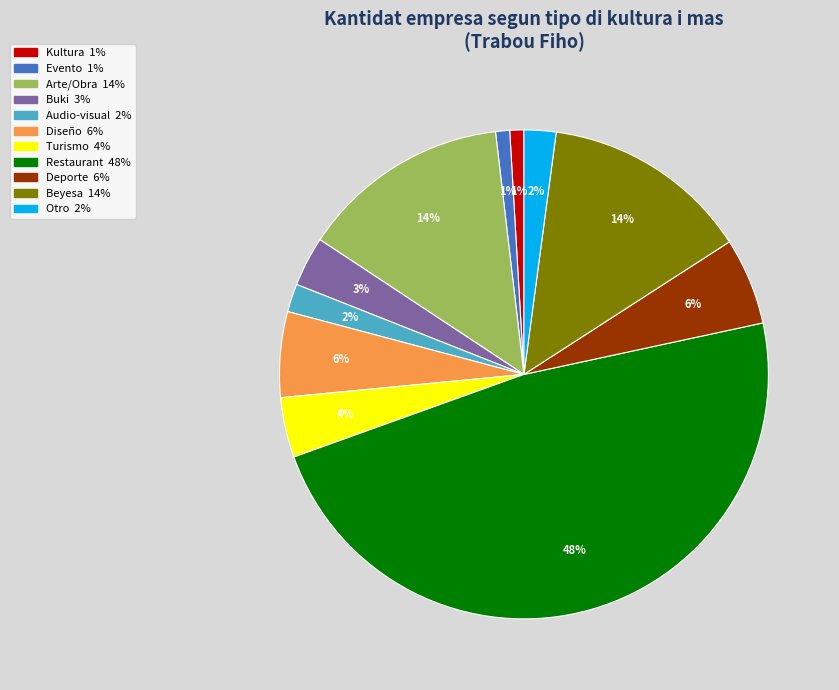

To the nearest percent, what portion does Deporte represent?

6%